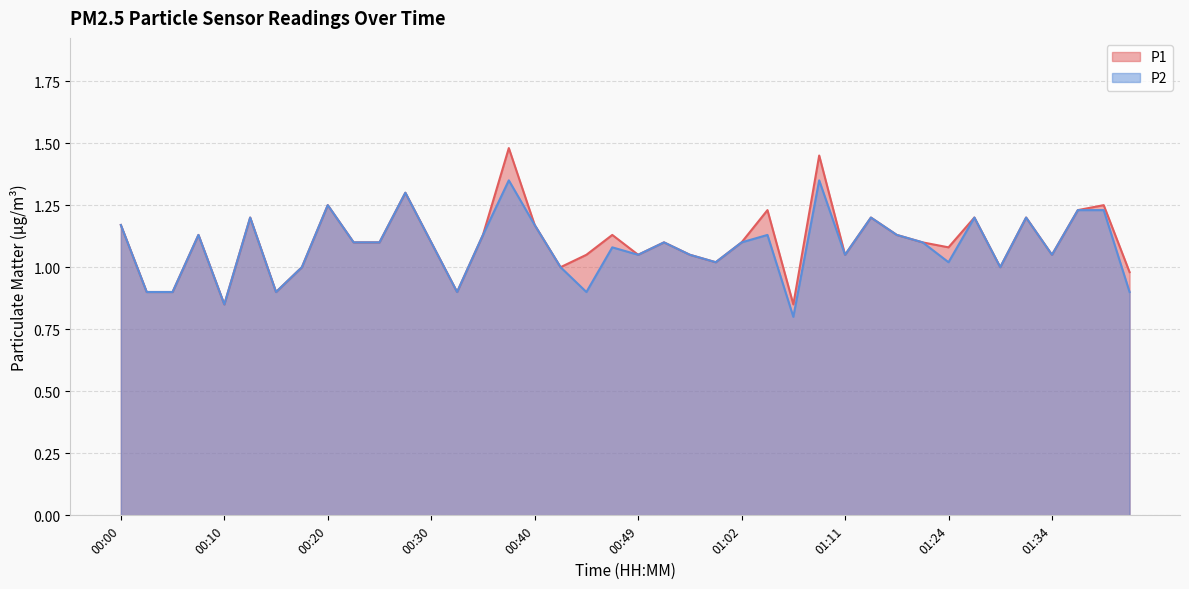

What is the total value across all series at 00:08?

2.3